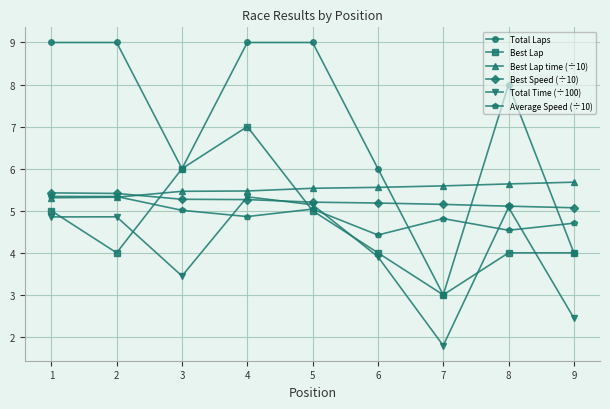

Is the value of Best Lap at 6 greater than the value of Average Speed (÷10) at 6?

No